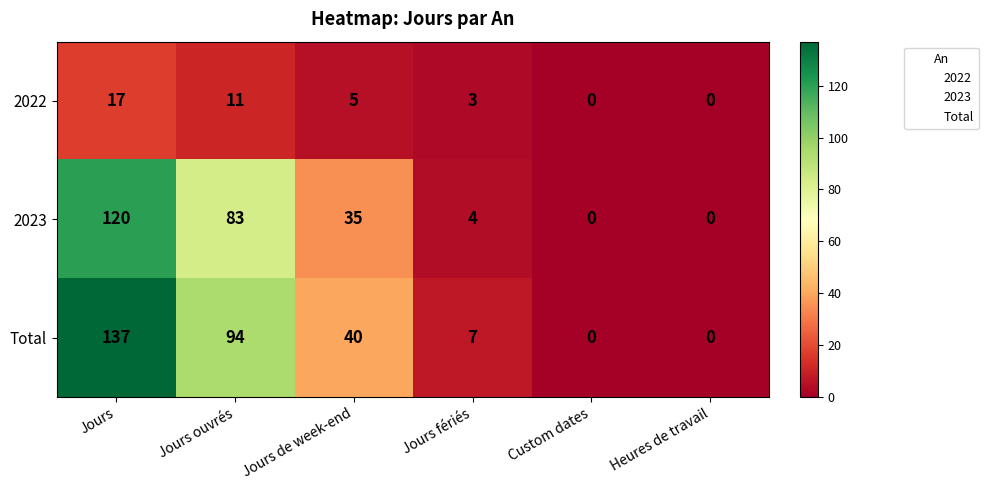

The value of Total at Heures de travail is 67. True or false?

False